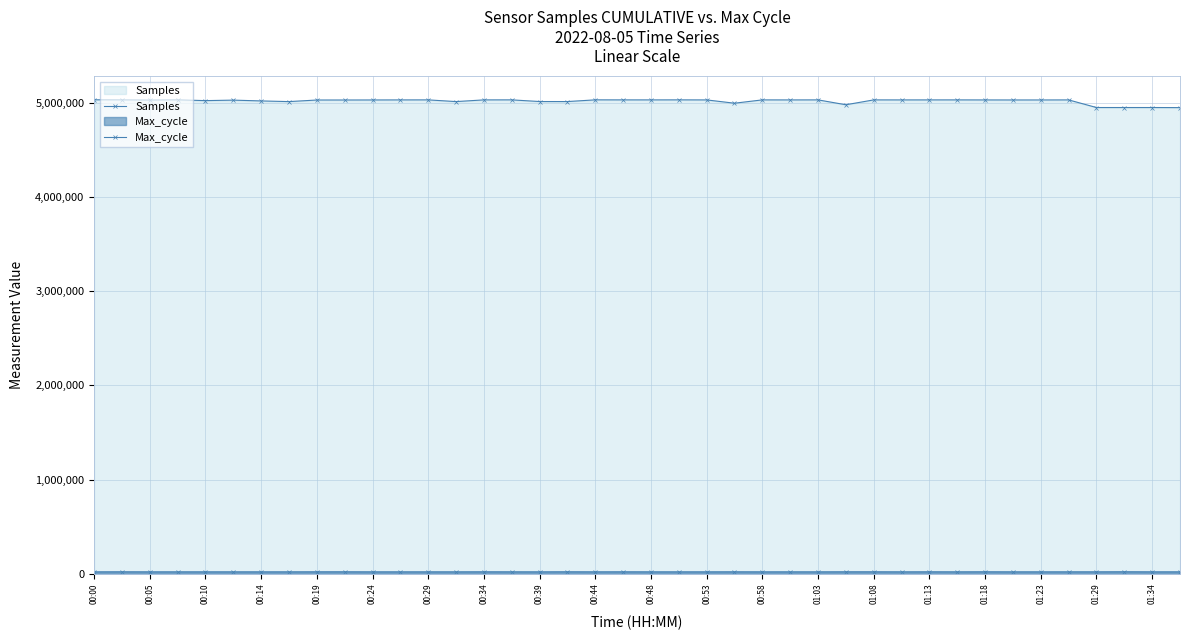

How many data points in Samples are less than 5030625?

20